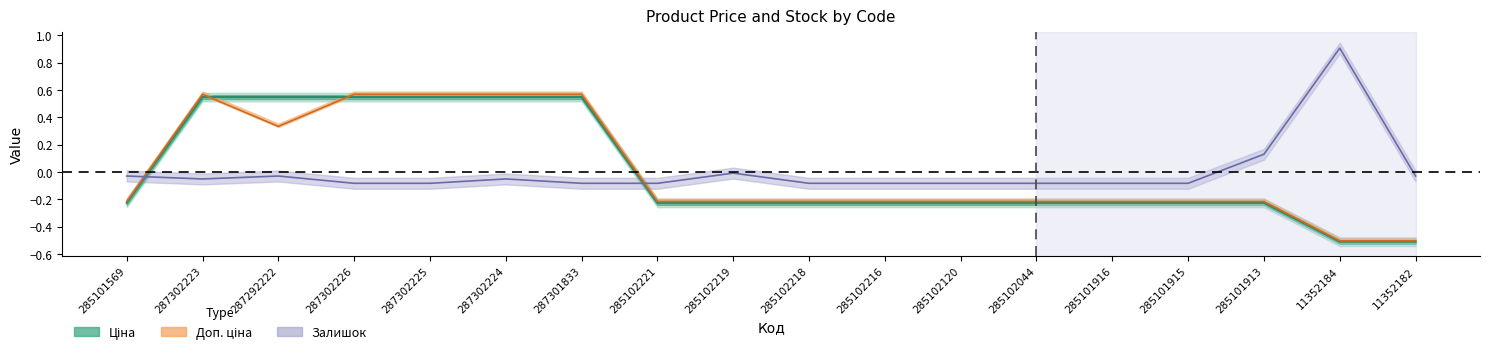

How many data points does each series have?

18